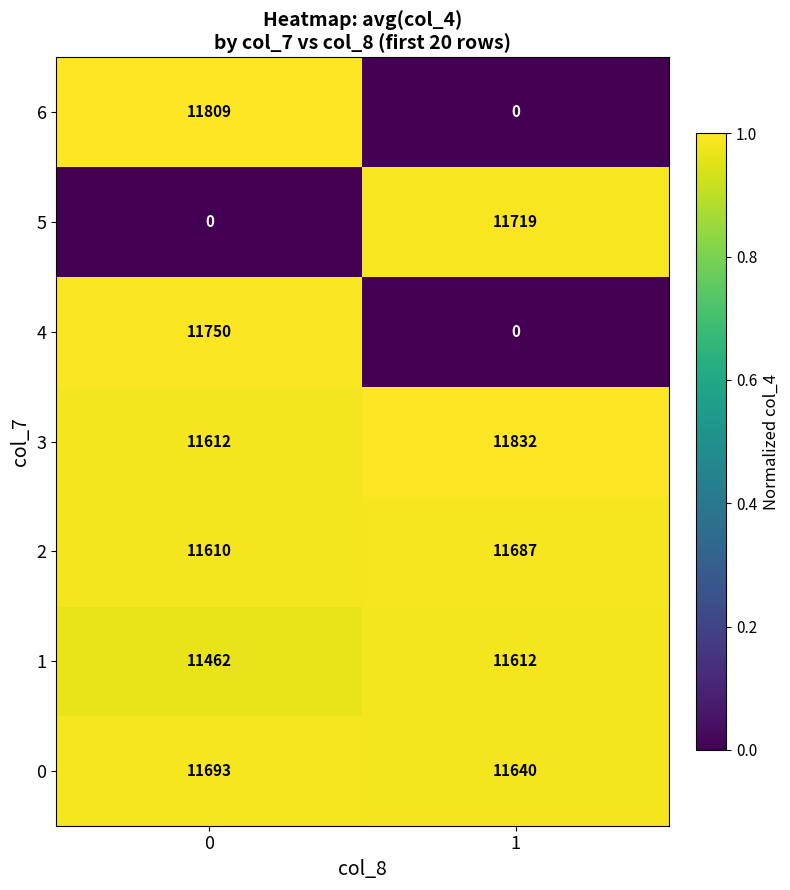

Reading left to right, transcribe all the data shown in this chart.

6: 11809	0
5: 0	11719
4: 11750	0
3: 11612	11832
2: 11610	11687
1: 11462	11612
0: 11693	11640